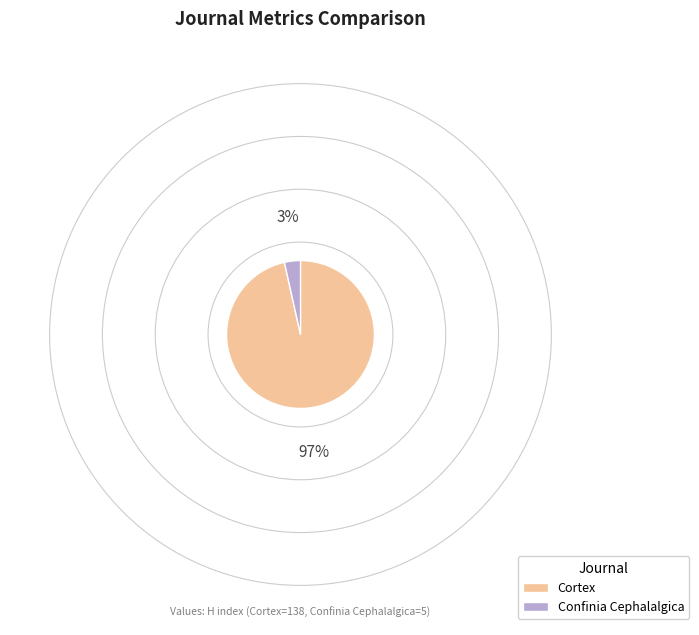

What is the smallest slice in the pie chart?

Confinia Cephalalgica